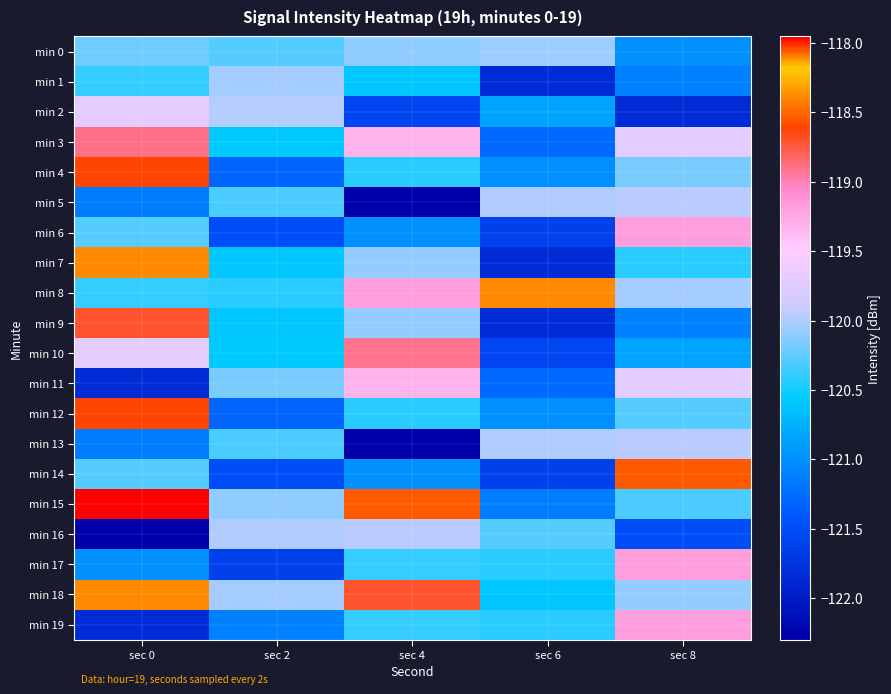

Which series has the largest range (max minus min)?

min 7